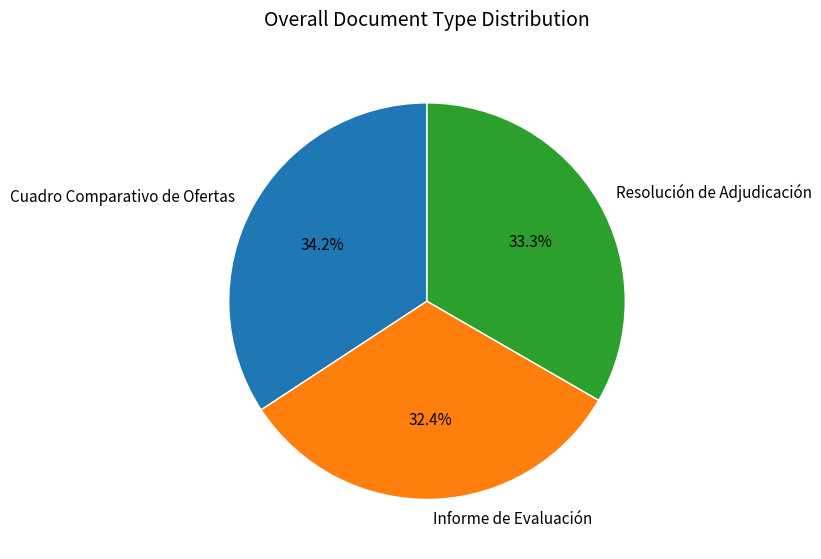

What is the total percentage of Informe de Evaluación and Cuadro Comparativo de Ofertas?

66.7%